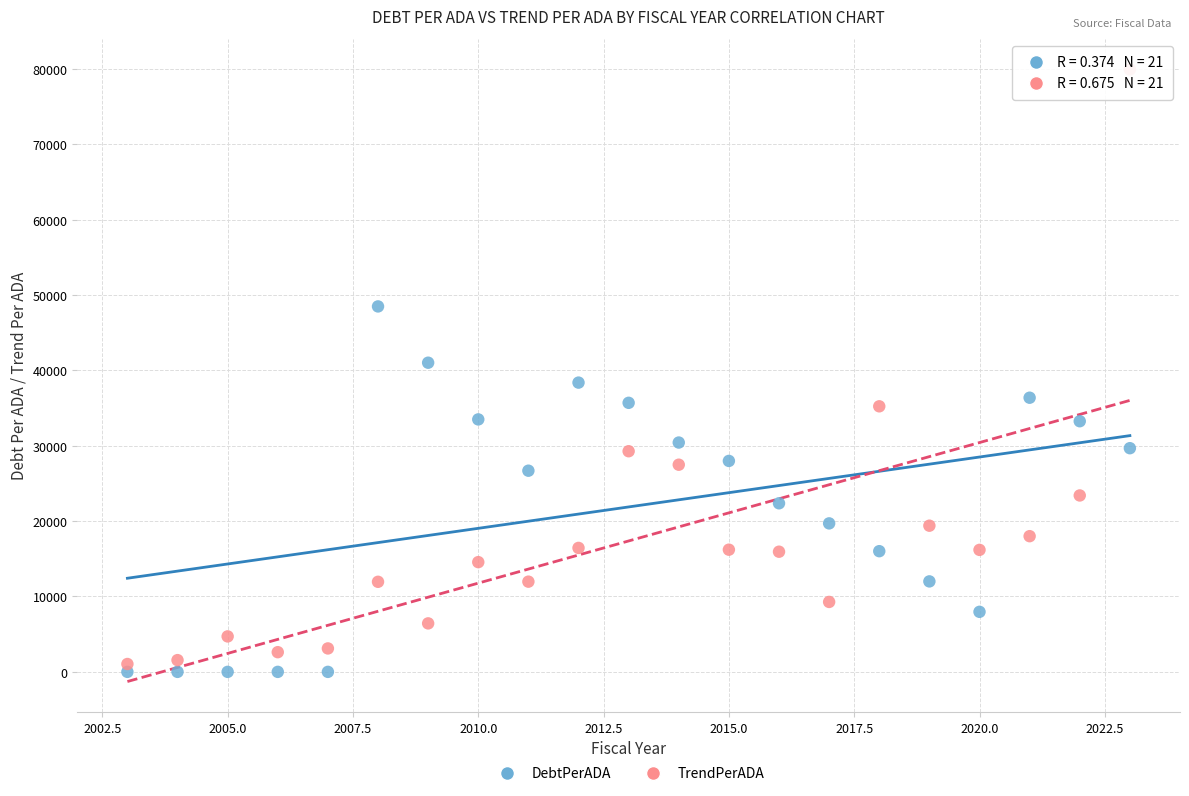

What is the X range (max minus min) for the scatter plot?

20.0